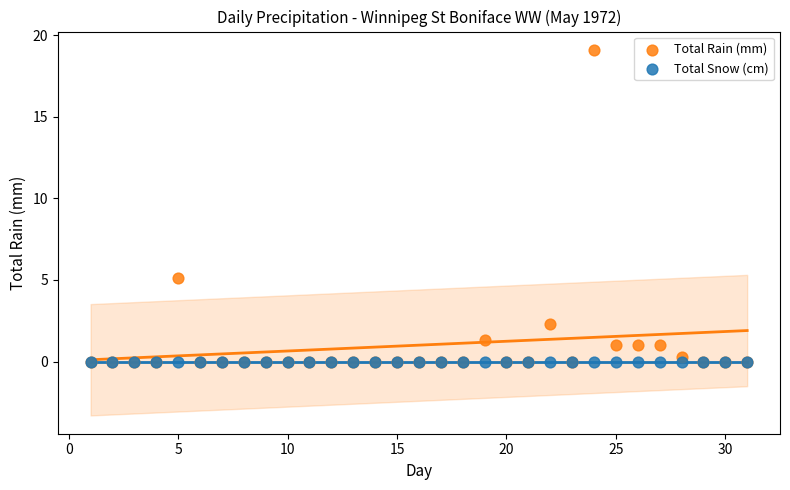

What are all the series names shown in the legend?

Total Rain (mm), Total Snow (cm)